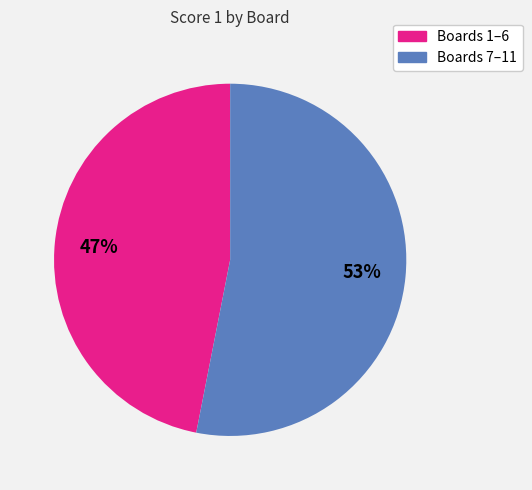

To the nearest percent, what is the difference between the largest and smallest slice percentages?

6%